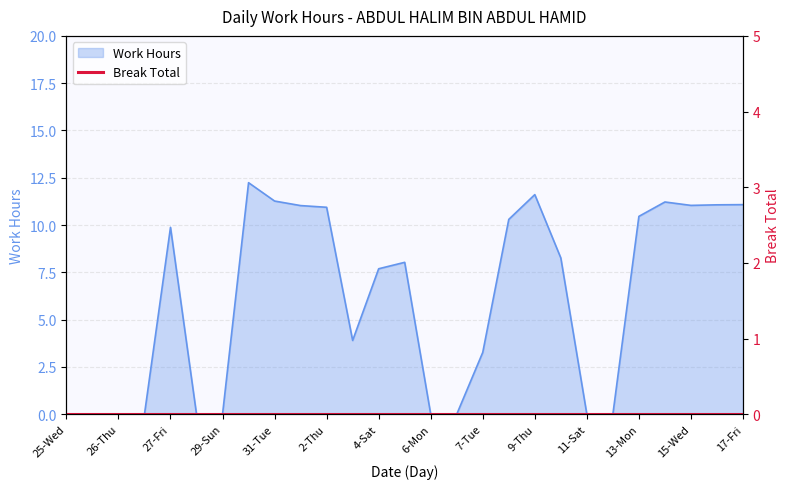

The value of Work Hours at 17-Fri is 19.9. True or false?

False